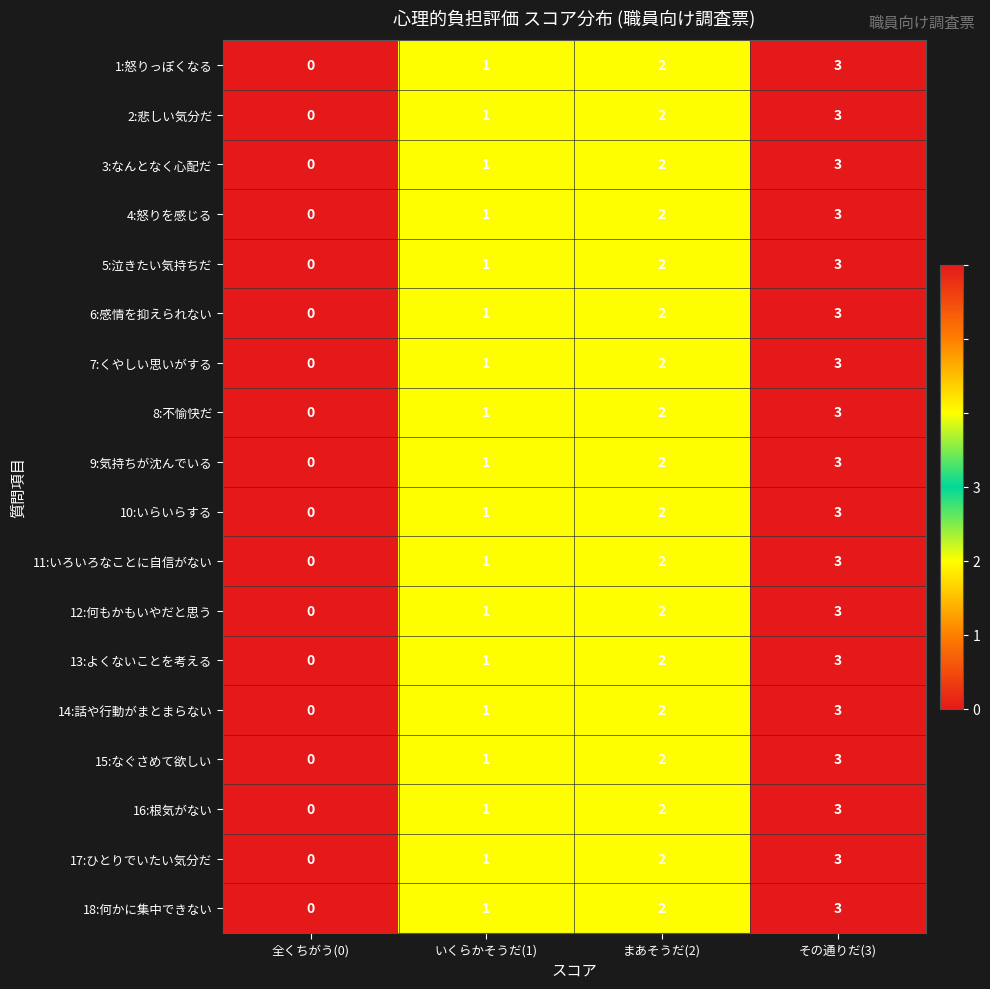

The value of 5:泣きたい気持ちだ at まあそうだ(2) is 0. True or false?

False